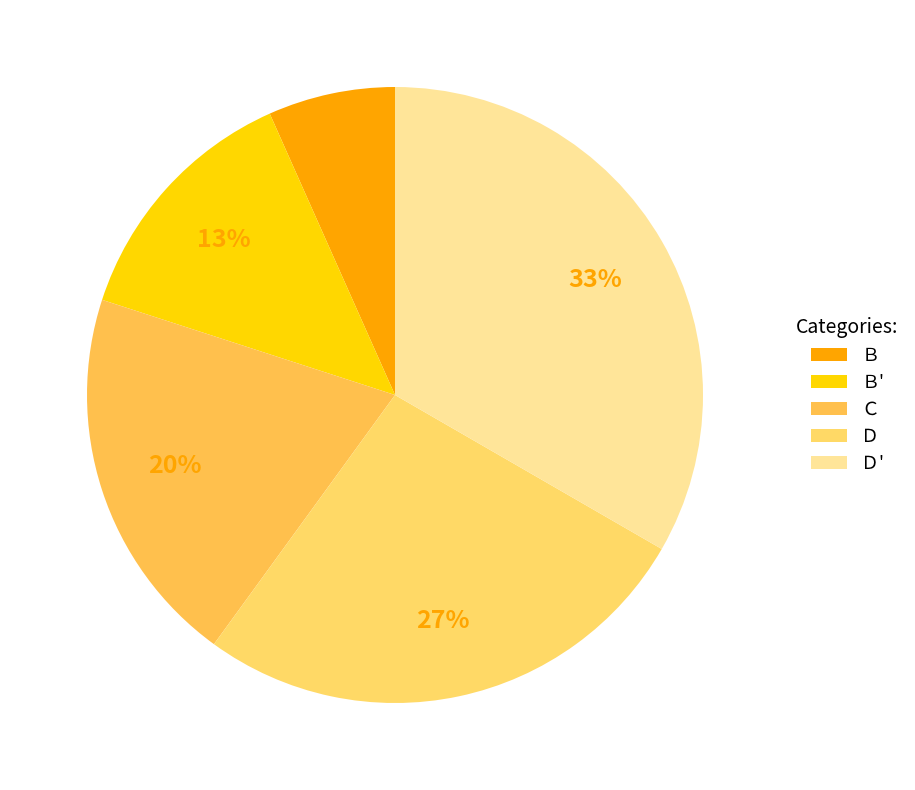

Which slice is the largest?

Ｄ'